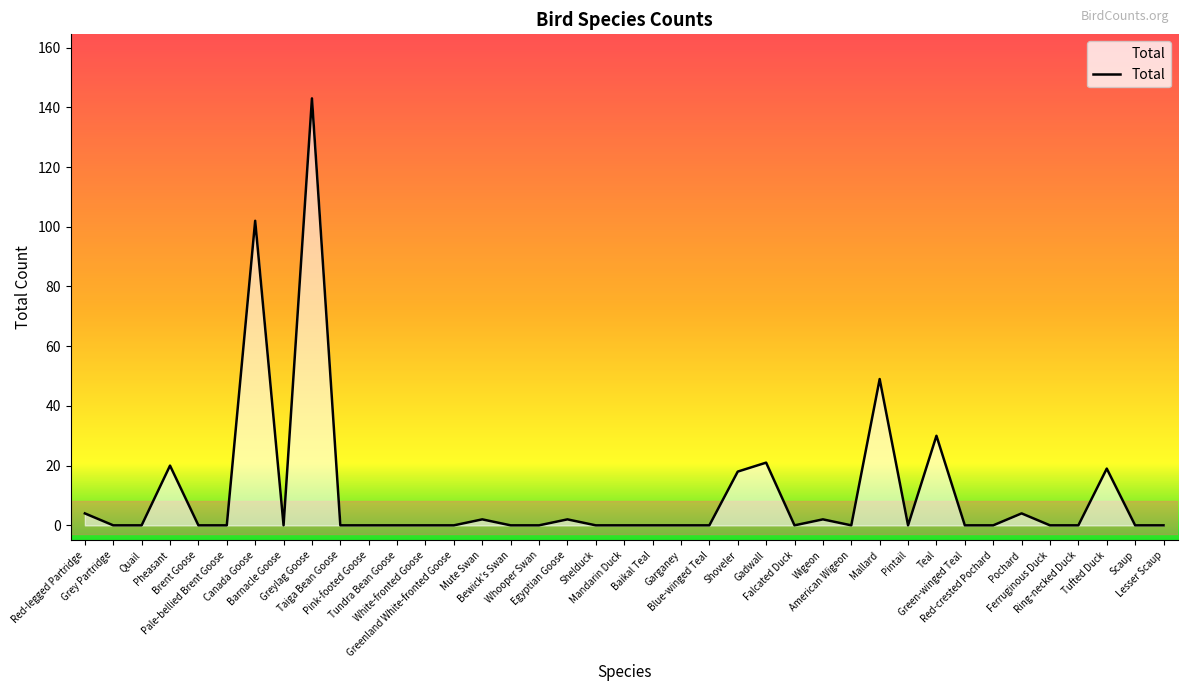

What is the greatest value displayed?

143